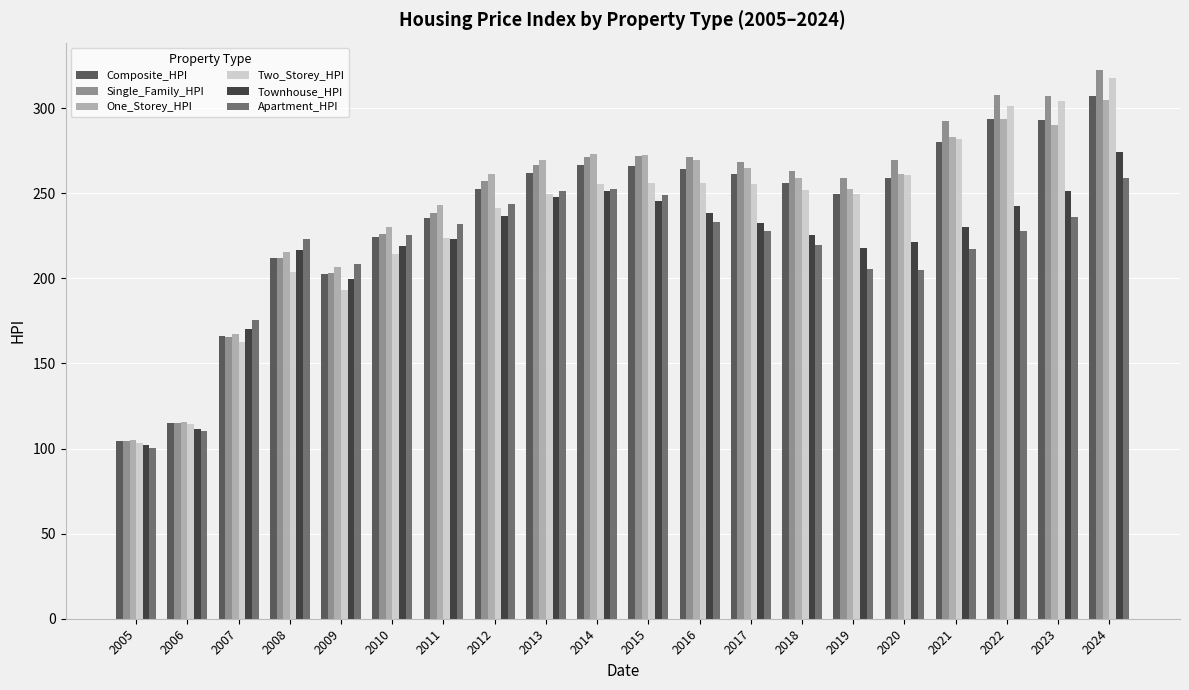

At which label does Composite_HPI first exceed 259?

2013